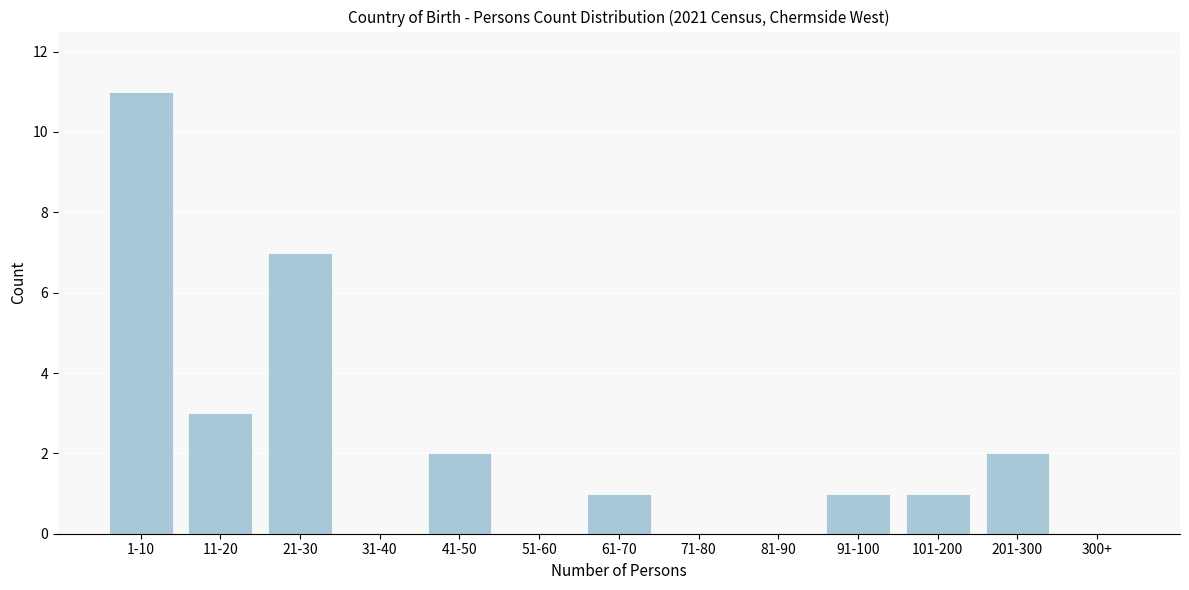

Reading left to right, transcribe all the data shown in this chart.

1-10=11	11-20=3	21-30=7	31-40=0	41-50=2	51-60=0	61-70=1	71-80=0	81-90=0	91-100=1	101-200=1	201-300=2	300+=0